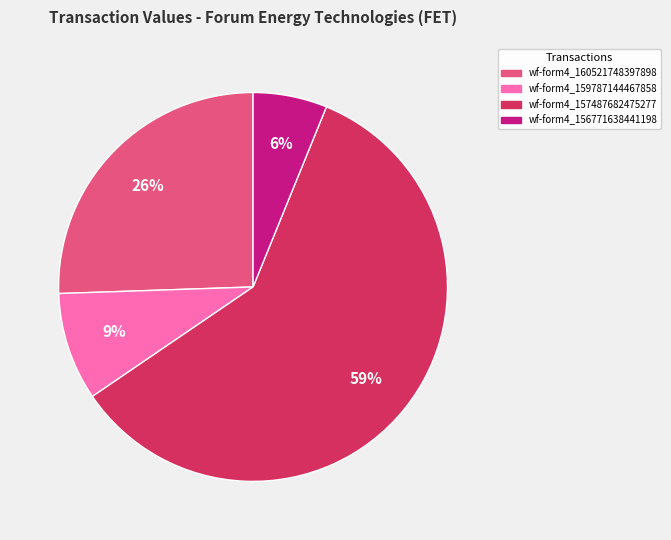

To the nearest percent, what is the average slice percentage?

25%